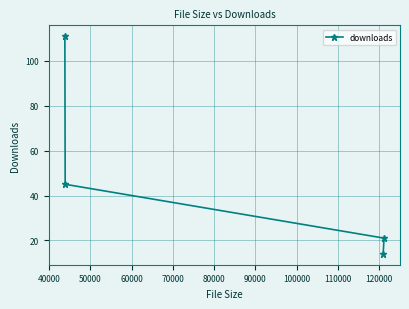

What is the value of the 1st point from the left?

111